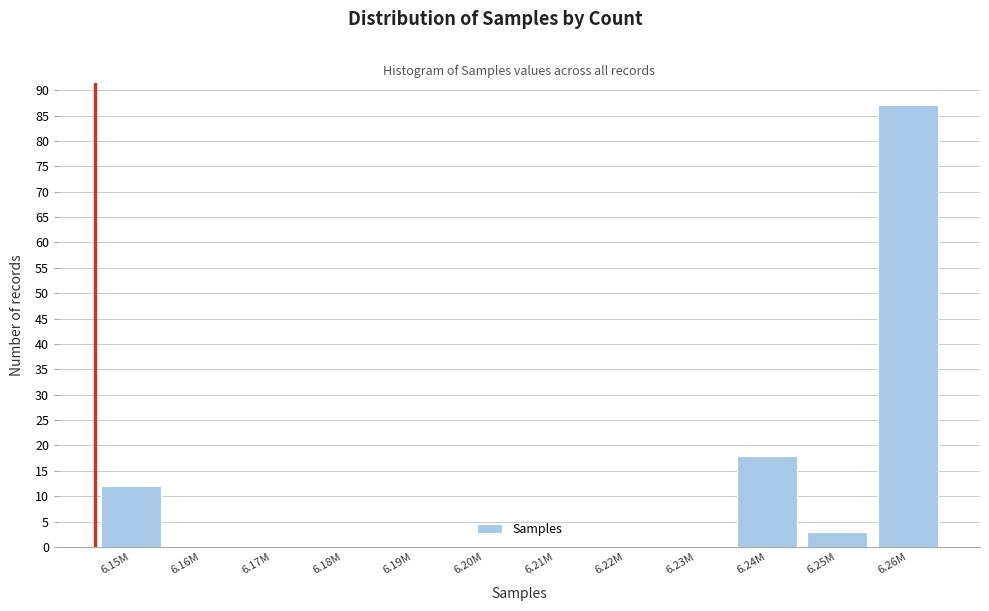

Reading left to right, extract all data points from this chart.

6.15M=12	6.16M=0	6.17M=0	6.18M=0	6.19M=0	6.20M=0	6.21M=0	6.22M=0	6.23M=0	6.24M=18	6.25M=3	6.26M=87